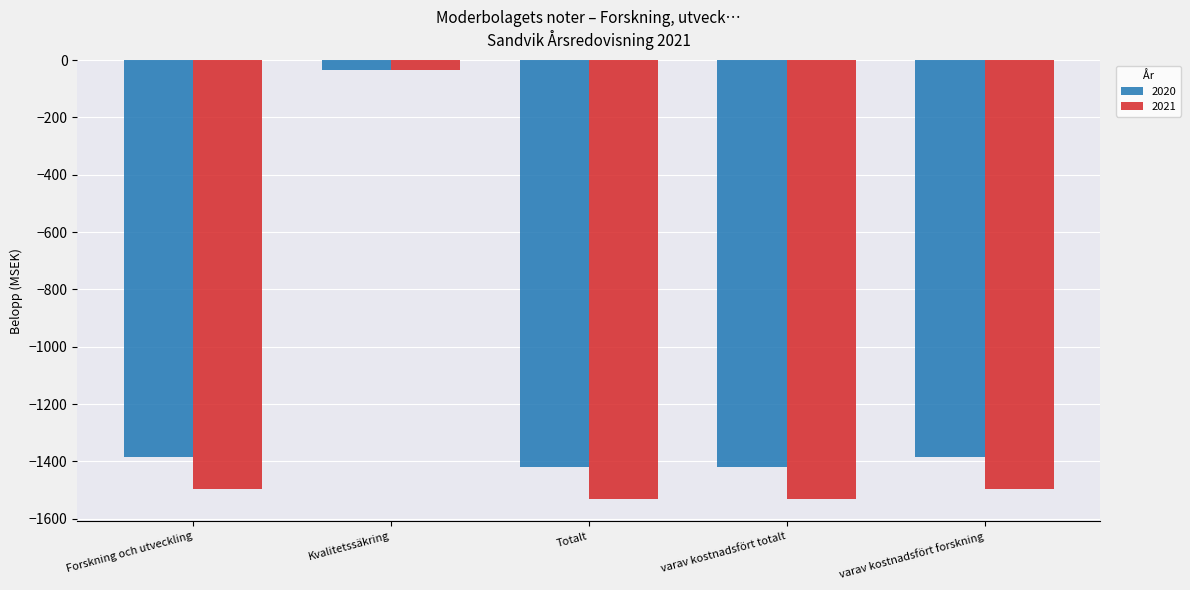

What is the sum of all 2021 values?

-6092